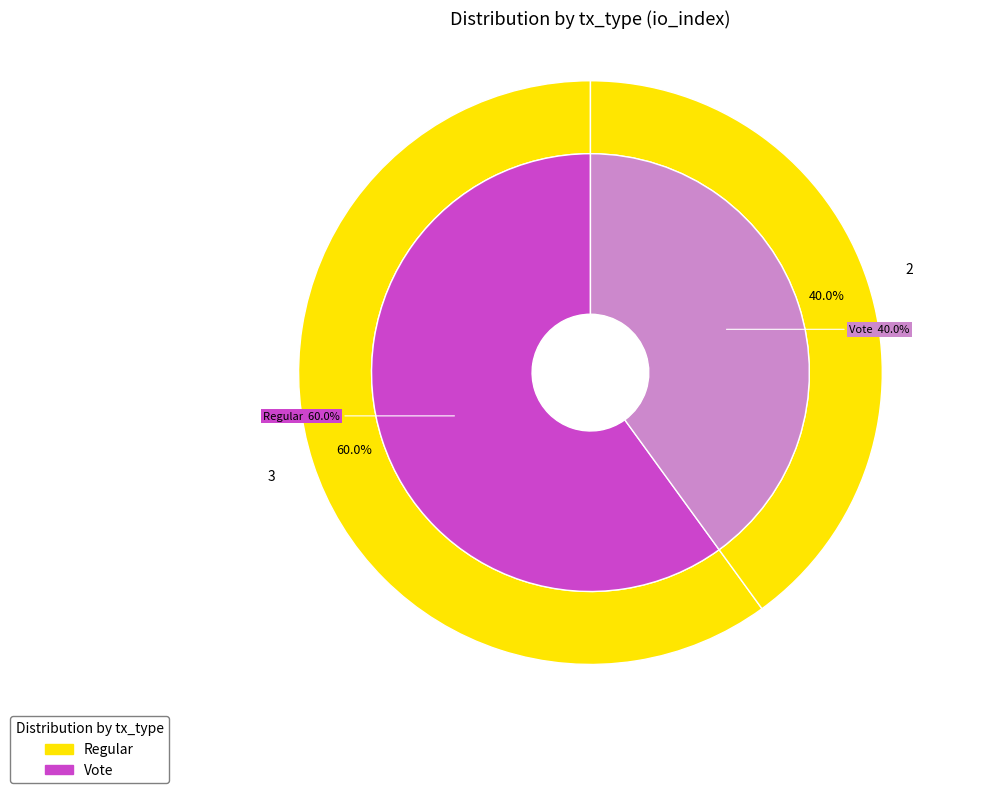

To the nearest percent, what is the average slice percentage?

50%